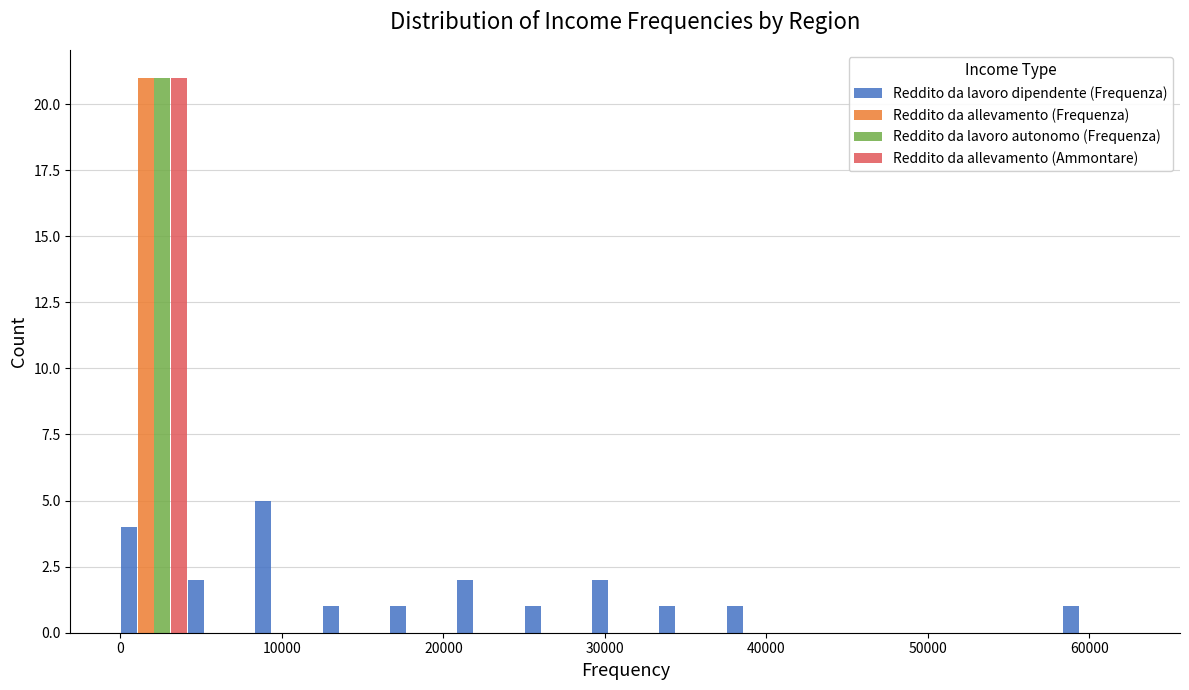

Reading left to right, transcribe this chart: for each range on the x-axis, give the height of each series' bar. Neither the bar edges nor the heights are printed on the chart, so give them approximately, as read against the axes.

0 to 4000: Reddito da lavoro dipendente (Frequenza)=4	Reddito da allevamento (Frequenza)=21	Reddito da lavoro autonomo (Frequenza)=21	Reddito da allevamento (Ammontare)=21
4000 to 8000: Reddito da lavoro dipendente (Frequenza)=2	Reddito da allevamento (Frequenza)=0	Reddito da lavoro autonomo (Frequenza)=0	Reddito da allevamento (Ammontare)=0
8000 to 13000: Reddito da lavoro dipendente (Frequenza)=5	Reddito da allevamento (Frequenza)=0	Reddito da lavoro autonomo (Frequenza)=0	Reddito da allevamento (Ammontare)=0
13000 to 17000: Reddito da lavoro dipendente (Frequenza)=1	Reddito da allevamento (Frequenza)=0	Reddito da lavoro autonomo (Frequenza)=0	Reddito da allevamento (Ammontare)=0
17000 to 21000: Reddito da lavoro dipendente (Frequenza)=1	Reddito da allevamento (Frequenza)=0	Reddito da lavoro autonomo (Frequenza)=0	Reddito da allevamento (Ammontare)=0
21000 to 25000: Reddito da lavoro dipendente (Frequenza)=2	Reddito da allevamento (Frequenza)=0	Reddito da lavoro autonomo (Frequenza)=0	Reddito da allevamento (Ammontare)=0
25000 to 29000: Reddito da lavoro dipendente (Frequenza)=1	Reddito da allevamento (Frequenza)=0	Reddito da lavoro autonomo (Frequenza)=0	Reddito da allevamento (Ammontare)=0
29000 to 33000: Reddito da lavoro dipendente (Frequenza)=2	Reddito da allevamento (Frequenza)=0	Reddito da lavoro autonomo (Frequenza)=0	Reddito da allevamento (Ammontare)=0
33000 to 38000: Reddito da lavoro dipendente (Frequenza)=1	Reddito da allevamento (Frequenza)=0	Reddito da lavoro autonomo (Frequenza)=0	Reddito da allevamento (Ammontare)=0
38000 to 42000: Reddito da lavoro dipendente (Frequenza)=1	Reddito da allevamento (Frequenza)=0	Reddito da lavoro autonomo (Frequenza)=0	Reddito da allevamento (Ammontare)=0
42000 to 46000: Reddito da lavoro dipendente (Frequenza)=0	Reddito da allevamento (Frequenza)=0	Reddito da lavoro autonomo (Frequenza)=0	Reddito da allevamento (Ammontare)=0
46000 to 50000: Reddito da lavoro dipendente (Frequenza)=0	Reddito da allevamento (Frequenza)=0	Reddito da lavoro autonomo (Frequenza)=0	Reddito da allevamento (Ammontare)=0
50000 to 54000: Reddito da lavoro dipendente (Frequenza)=0	Reddito da allevamento (Frequenza)=0	Reddito da lavoro autonomo (Frequenza)=0	Reddito da allevamento (Ammontare)=0
54000 to 58000: Reddito da lavoro dipendente (Frequenza)=0	Reddito da allevamento (Frequenza)=0	Reddito da lavoro autonomo (Frequenza)=0	Reddito da allevamento (Ammontare)=0
58000 to 63000: Reddito da lavoro dipendente (Frequenza)=1	Reddito da allevamento (Frequenza)=0	Reddito da lavoro autonomo (Frequenza)=0	Reddito da allevamento (Ammontare)=0